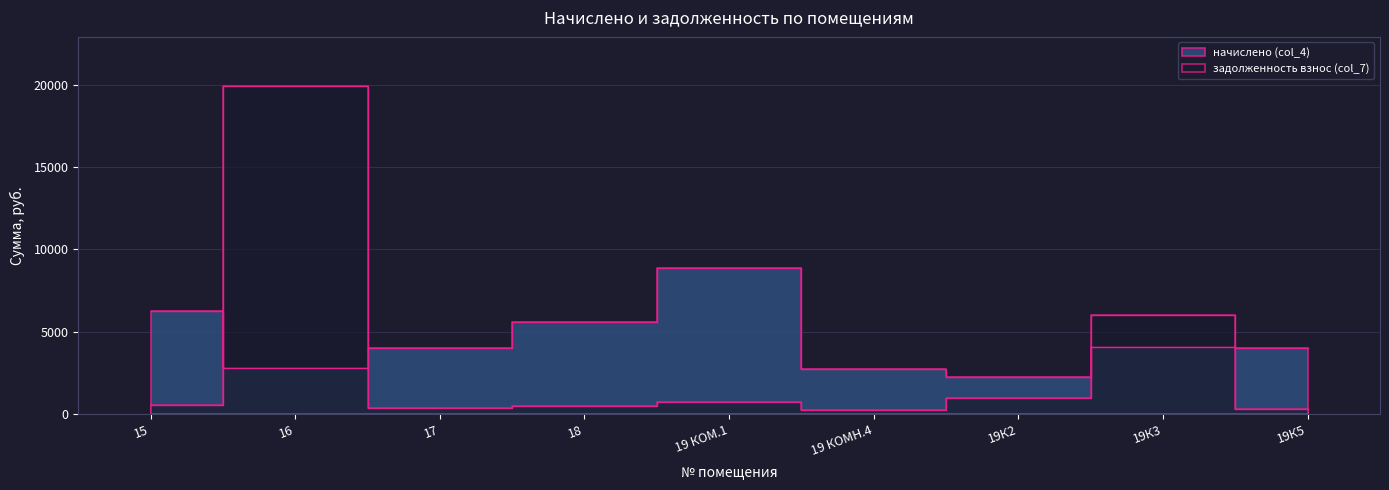

How many times do начислено (col_4) and задолженность взнос (col_7) cross each other?

4